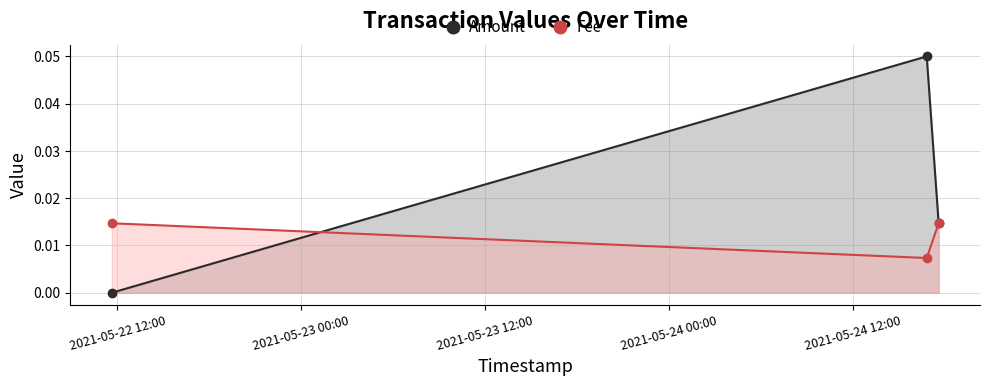

List the series in order of their overall mean, lowest first.

Fee, Amount